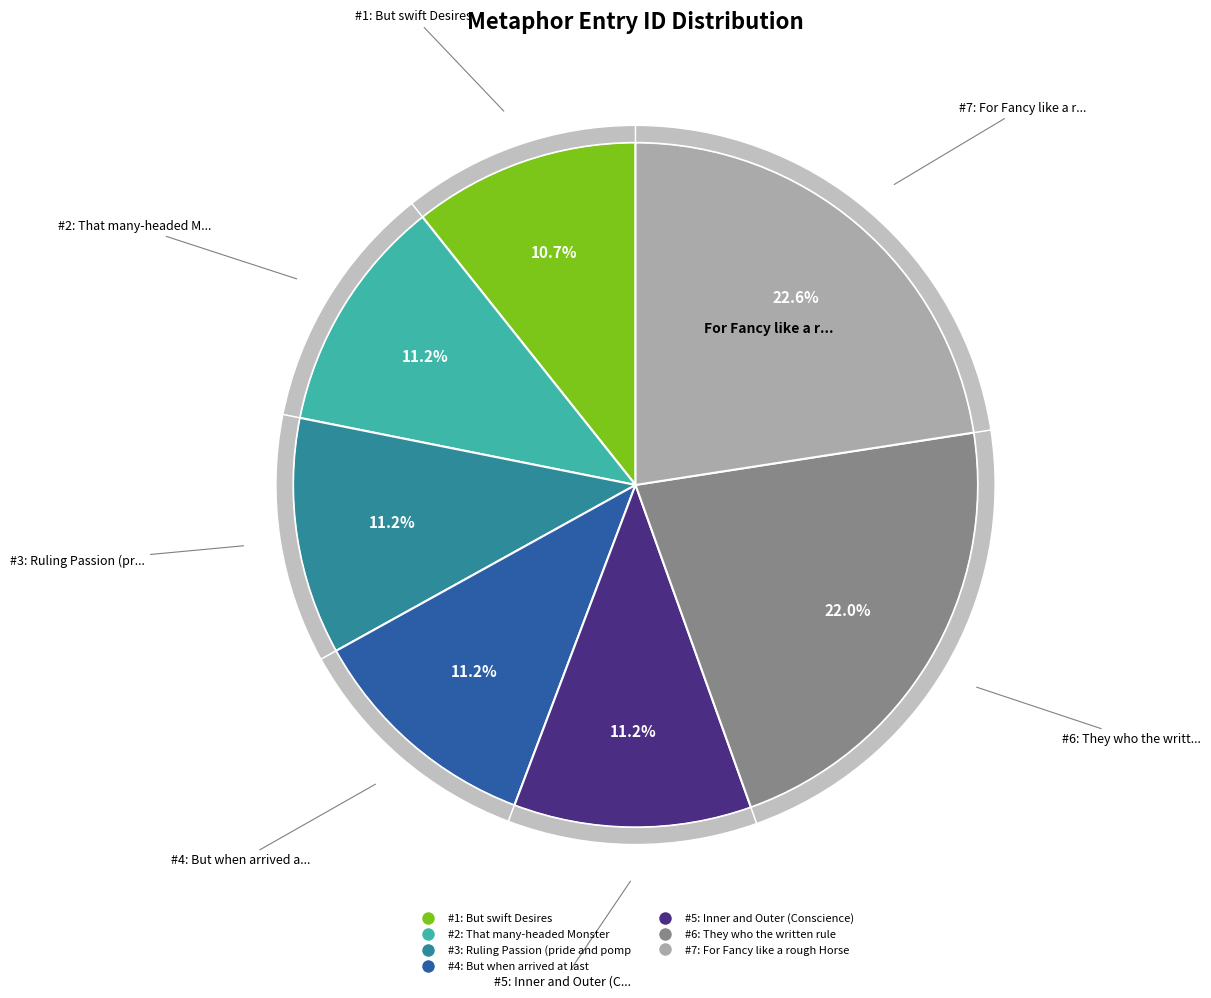

How many segments does this pie chart have?

7